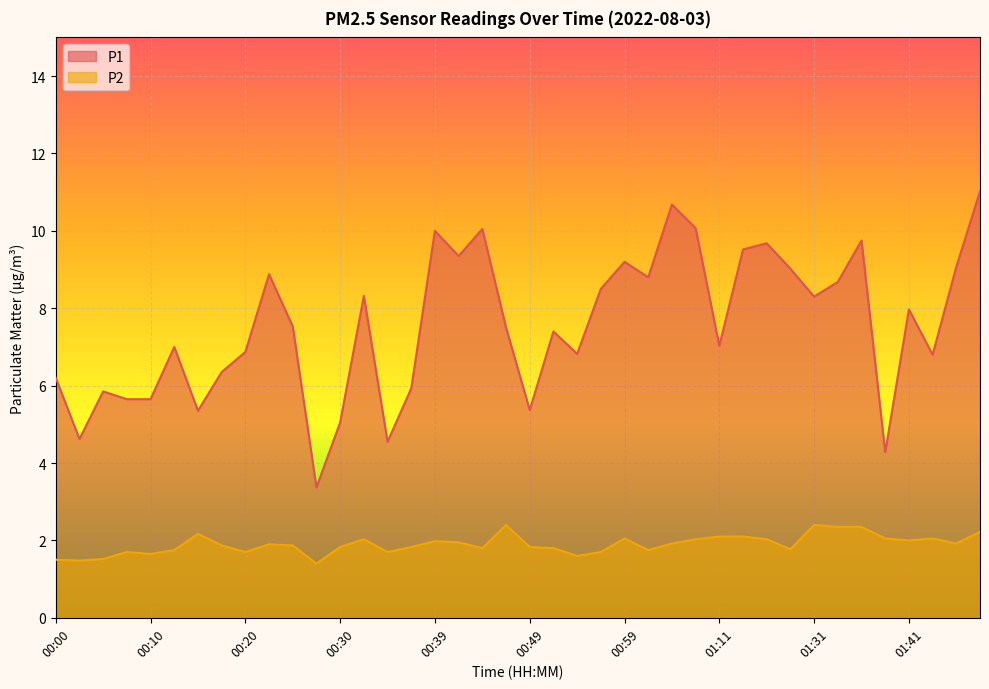

The P2 series shows 1.4 at 00:27. True or false?

True